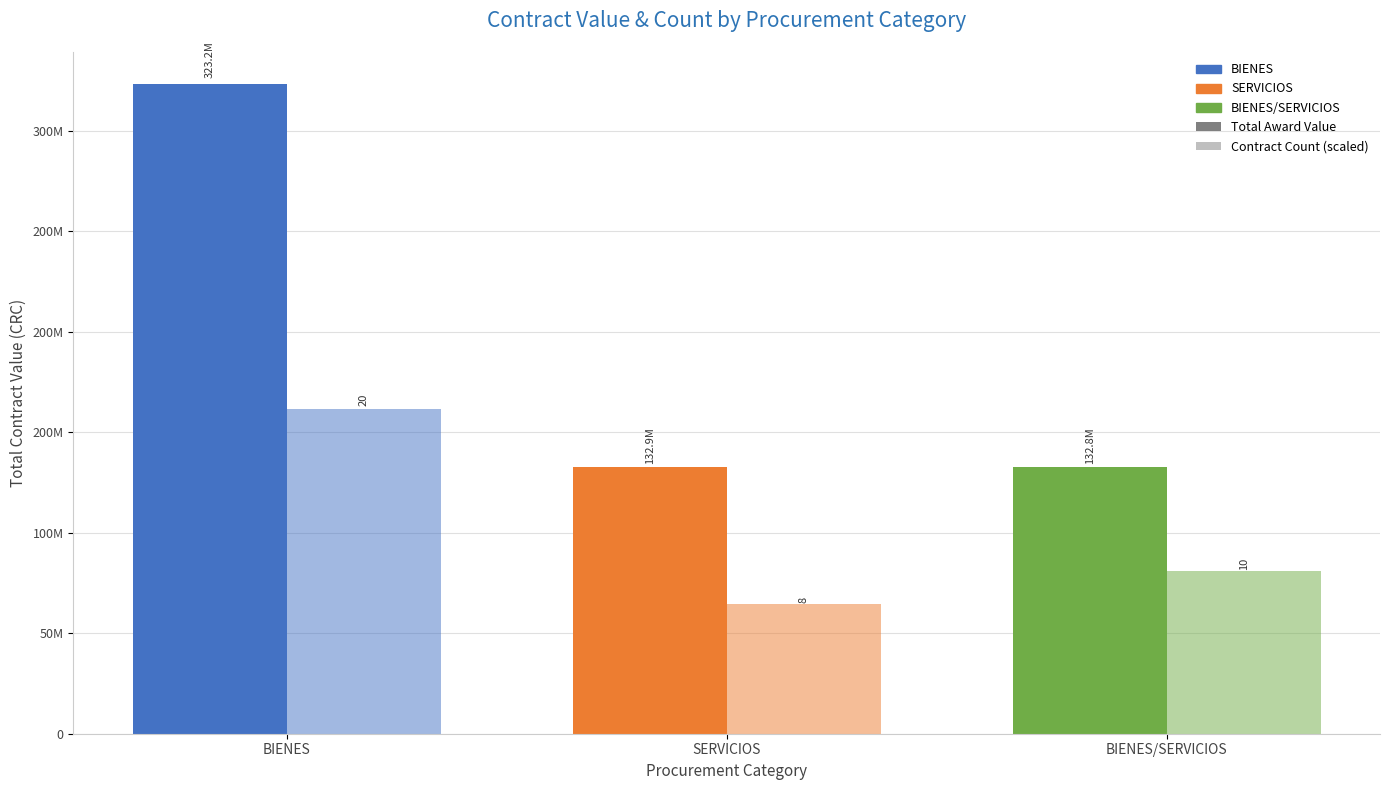

What is the difference between the Contract Count (scaled) values at BIENES/SERVICIOS and BIENES?

80796323.6